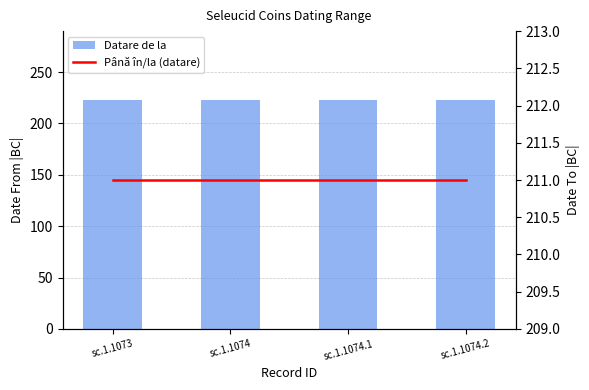

What is the value of the Până în/la (datare) bar at the 3rd from the left?

211